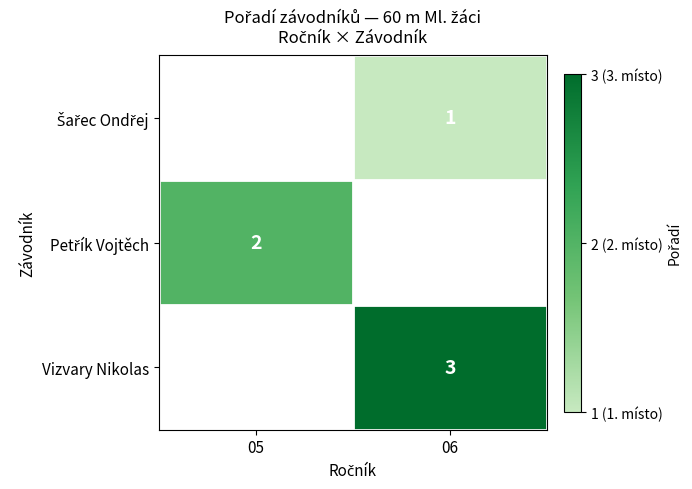

Is it true that Vizvary Nikolas equals 2 at 06?

False